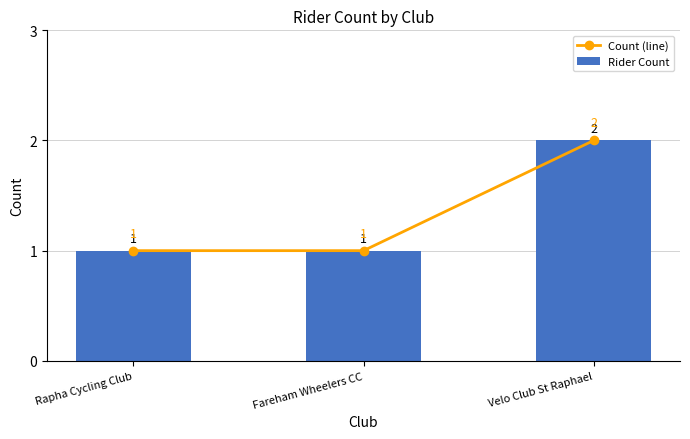

What is the smallest value displayed?

1